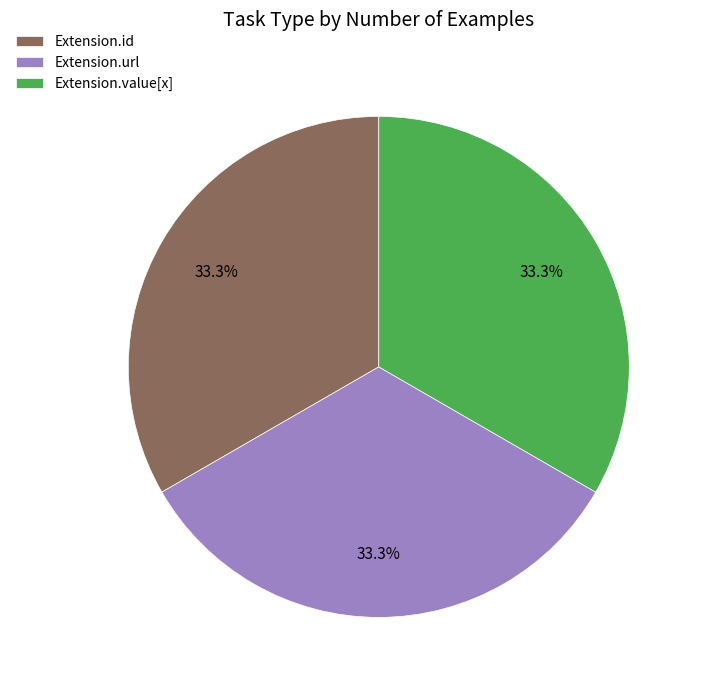

What is the ratio of the value at Extension.url to the value at Extension.id?

1.0